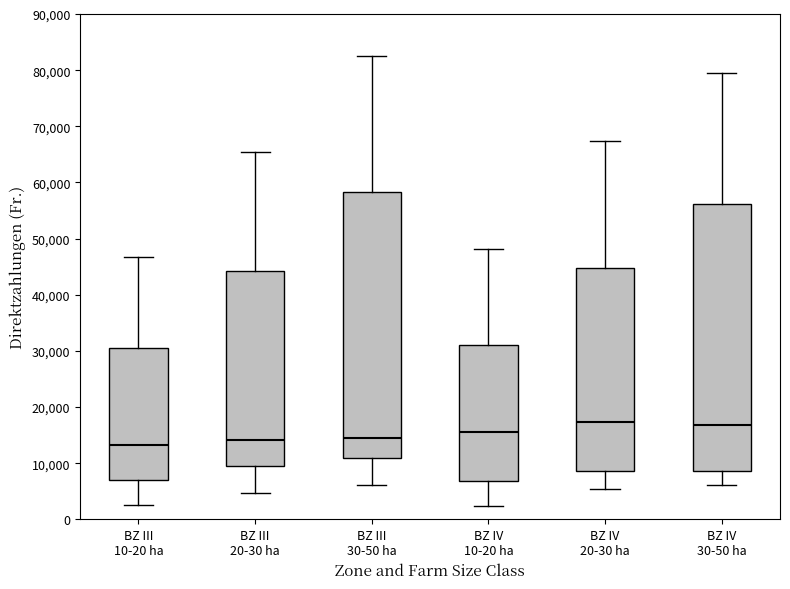

Where is the lower edge of the box for BZ III 30-50 ha on the y-axis? The values are not printed on the chart, so give them approximately, as read against the axis.

11000